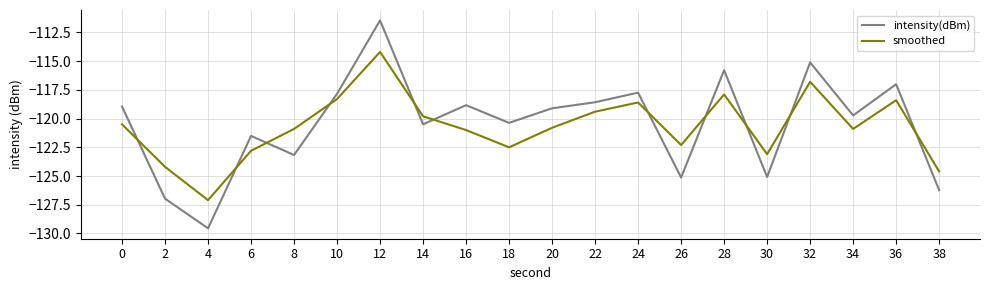

What is the approximate value of smoothed at 26?

-122.3